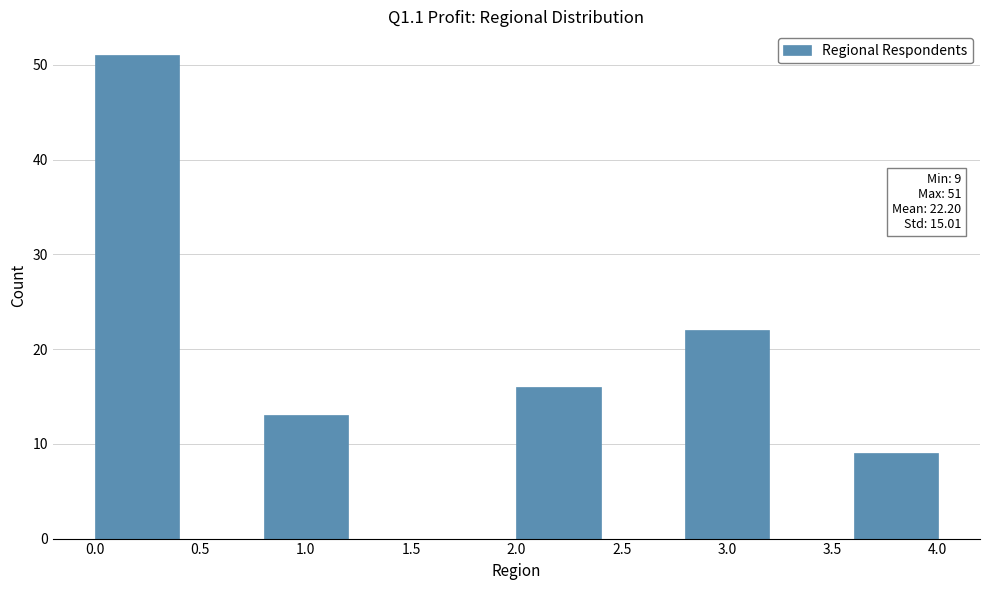

Which range on the x-axis has the tallest bar?

0.0 to 0.4